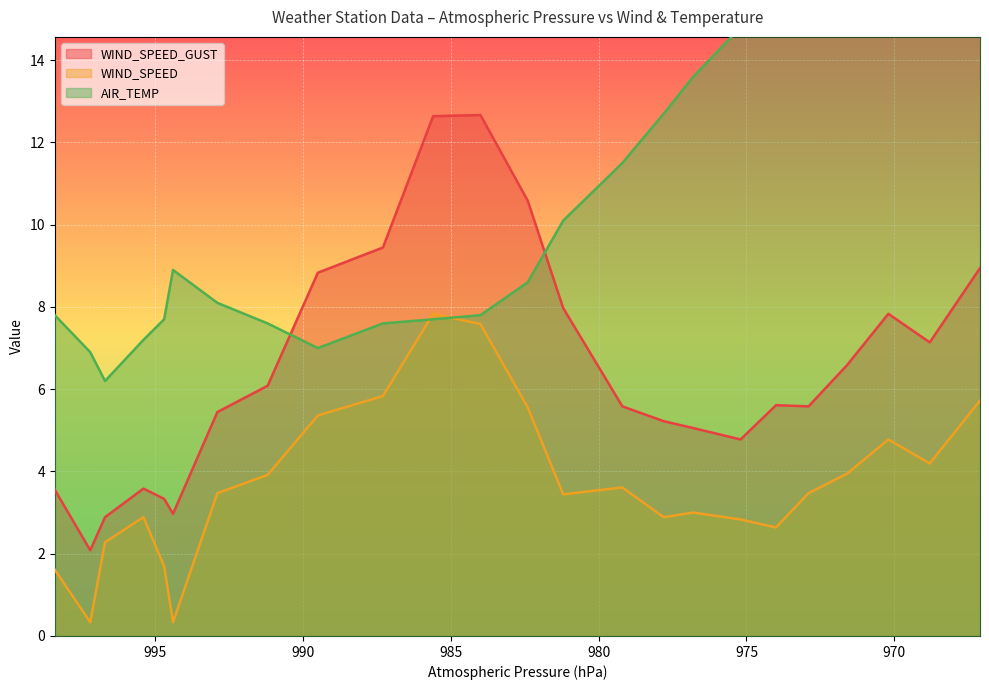

Which label corresponds to the smallest value in the chart?

997.2